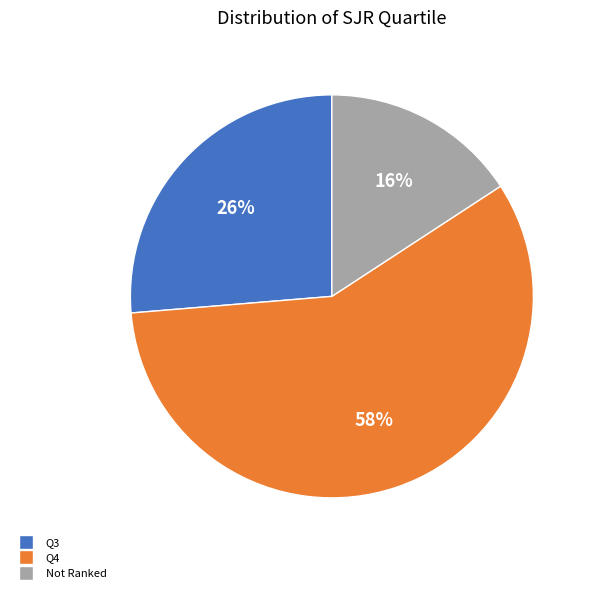

To the nearest percent, what is the average slice percentage?

33%